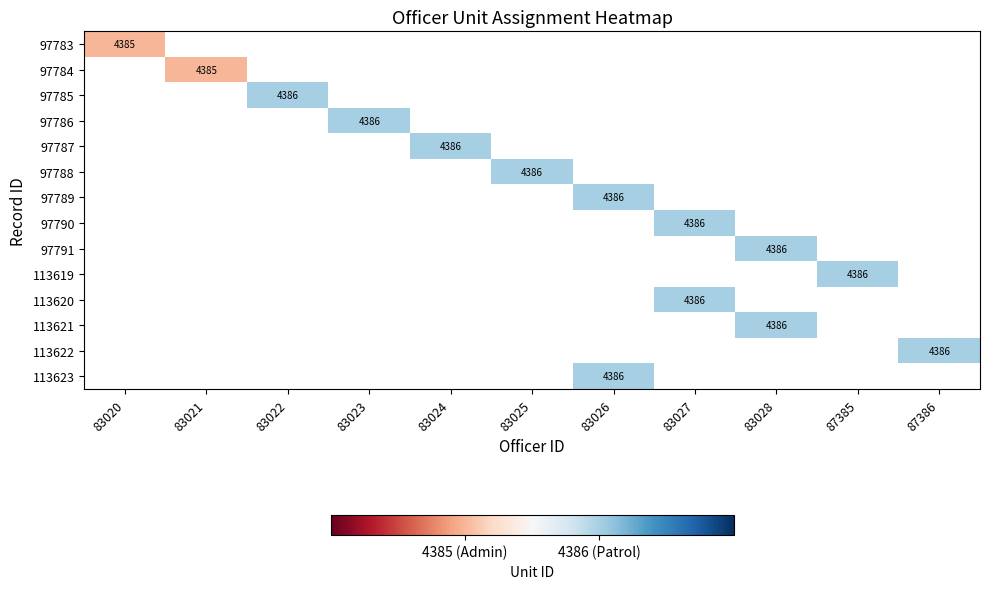

The value of 97791 at 83028 is 4386. True or false?

True